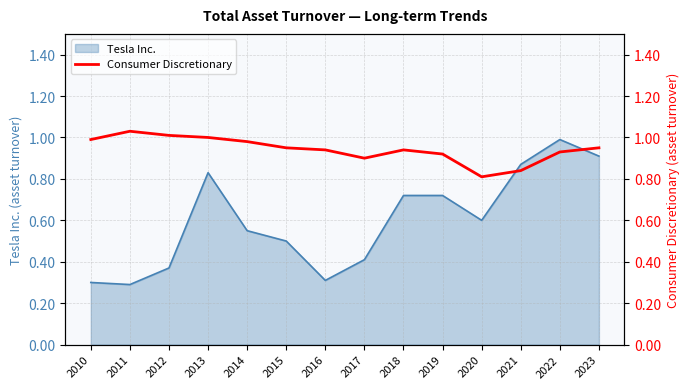

What is the highest value of the Tesla Inc. series?

1.0